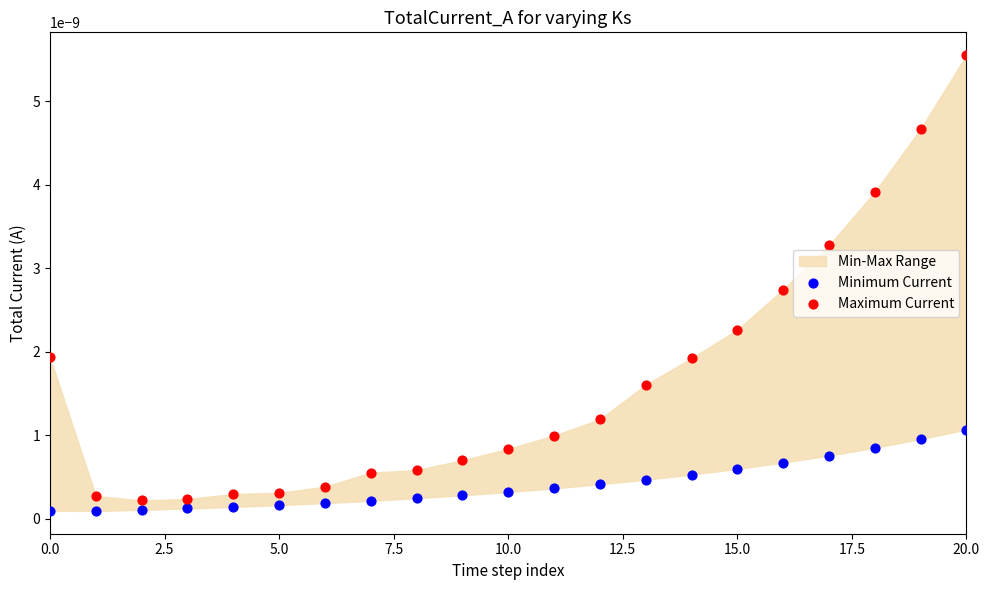

Which series contains the highest Y value?

Maximum Current